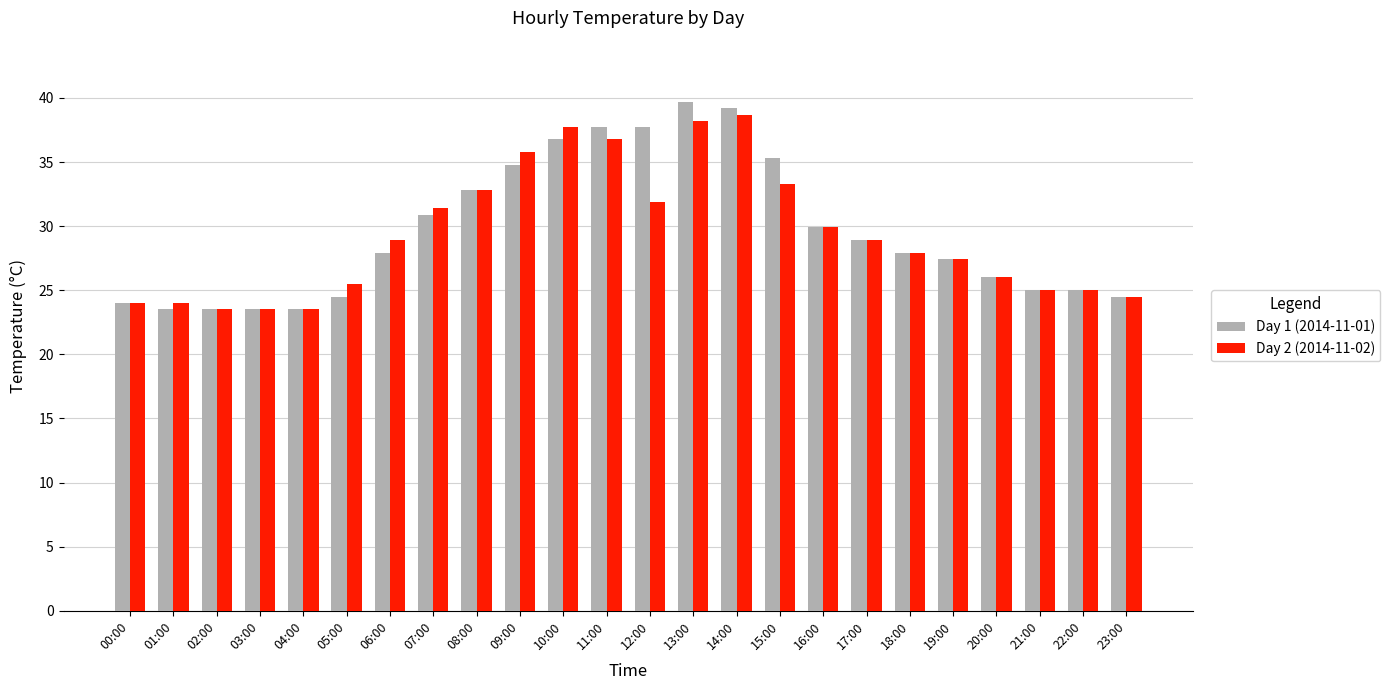

Between 03:00 and 07:00, which series saw the biggest shift?

Day 2 (2014-11-02)